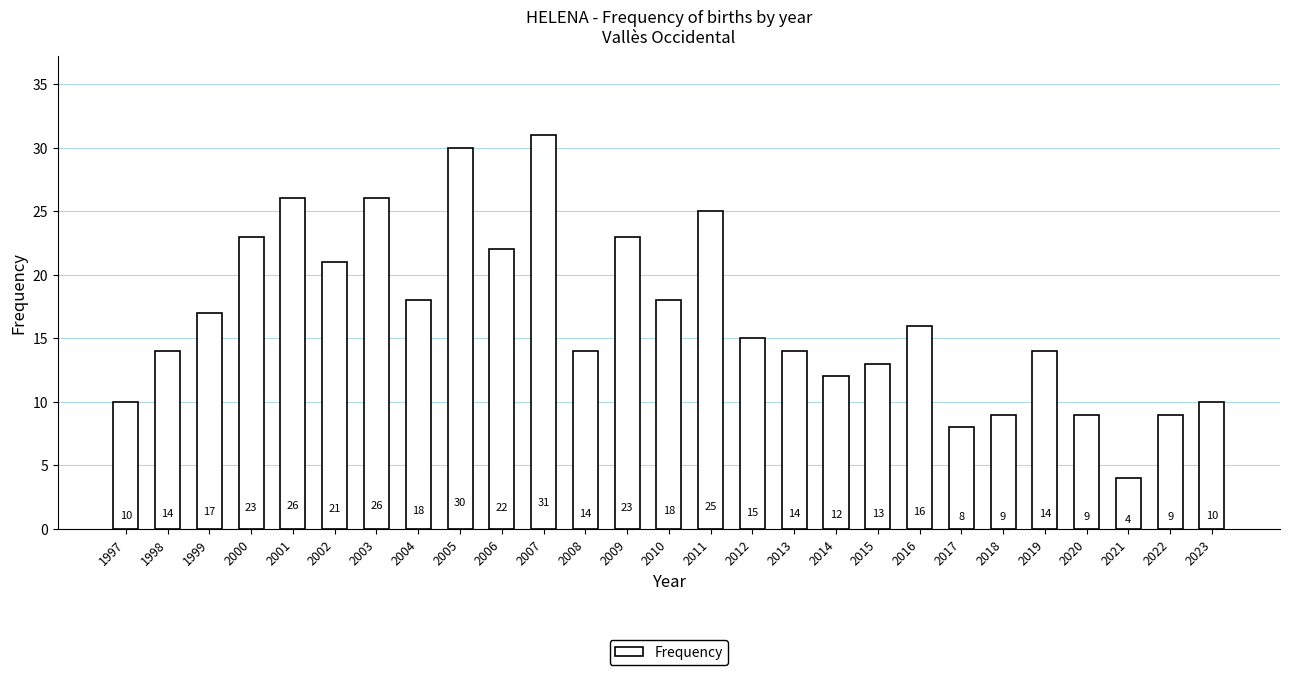

How many values are below 15?

13